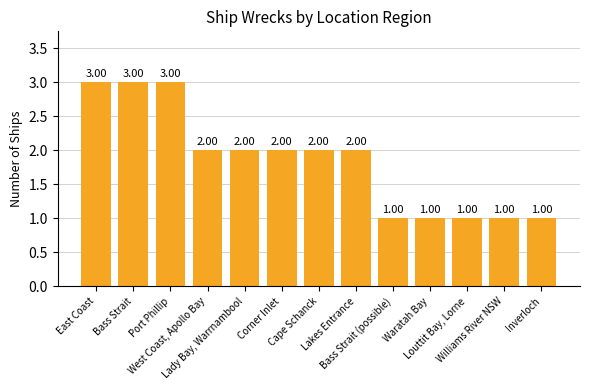

What is the difference between the maximum and minimum values?

2